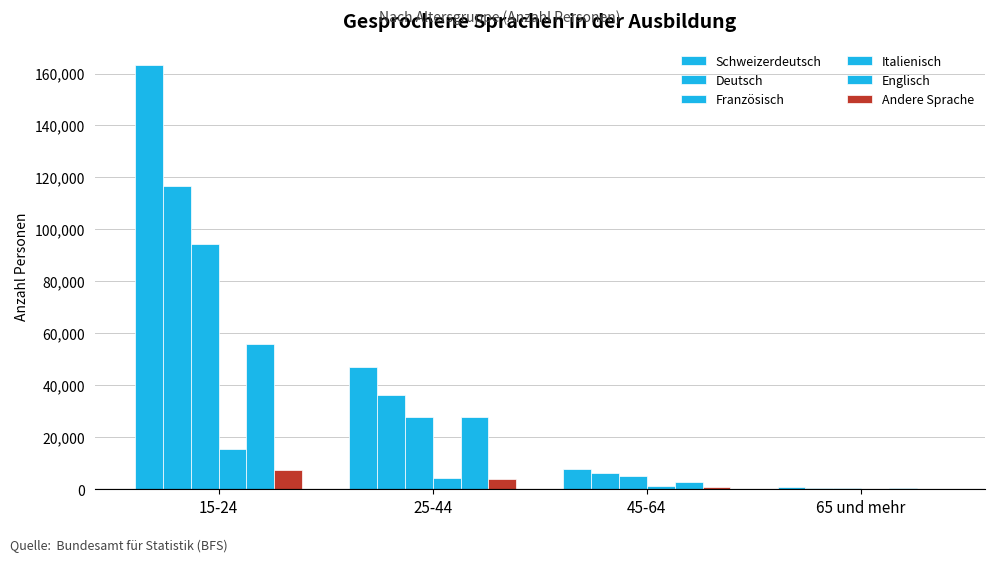

At which label does Deutsch first exceed 36187?

15-24